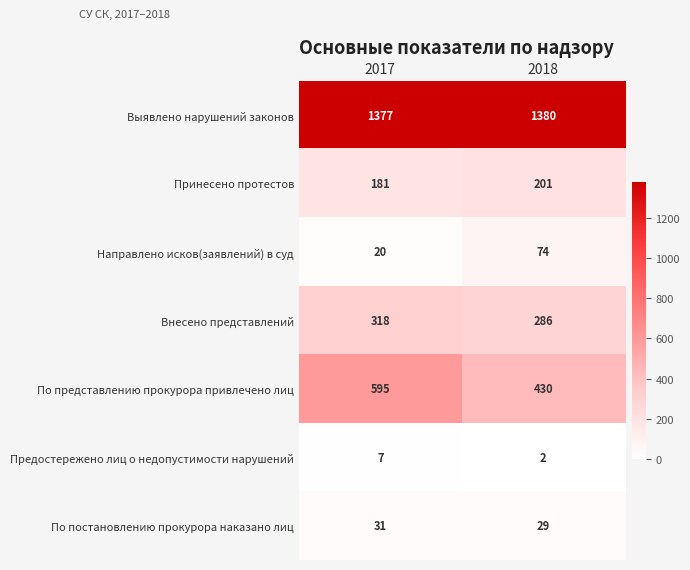

Reading right to left, transcribe all the data shown in this chart.

Выявлено нарушений законов: 2018=1380	2017=1377
Принесено протестов: 2018=201	2017=181
Направлено исков(заявлений) в суд: 2018=74	2017=20
Внесено представлений: 2018=286	2017=318
По представлению прокурора привлечено лиц: 2018=430	2017=595
Предостережено лиц о недопустимости нарушений: 2018=2	2017=7
По постановлению прокурора наказано лиц: 2018=29	2017=31